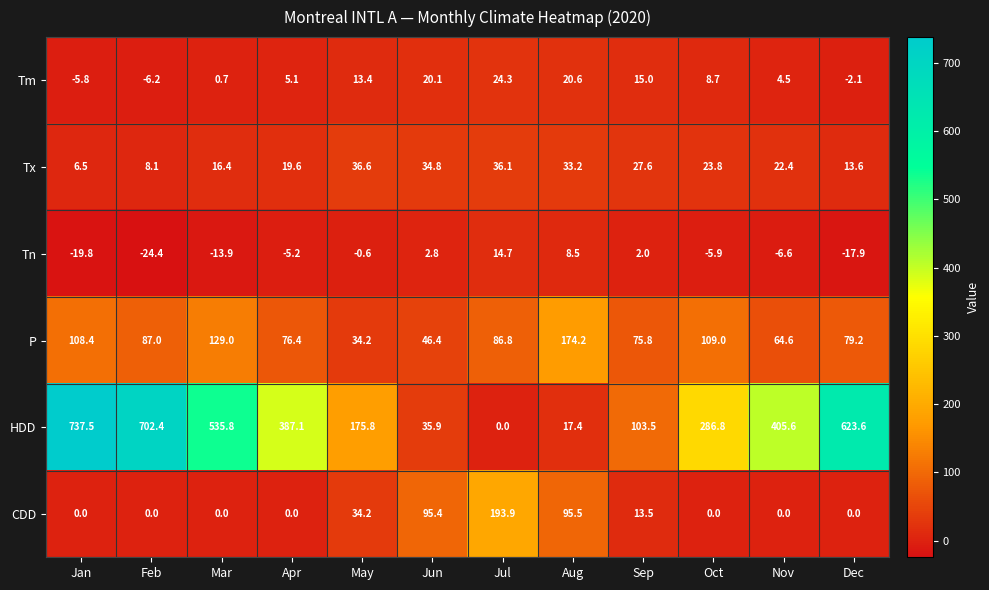

At which label does P reach its minimum?

May